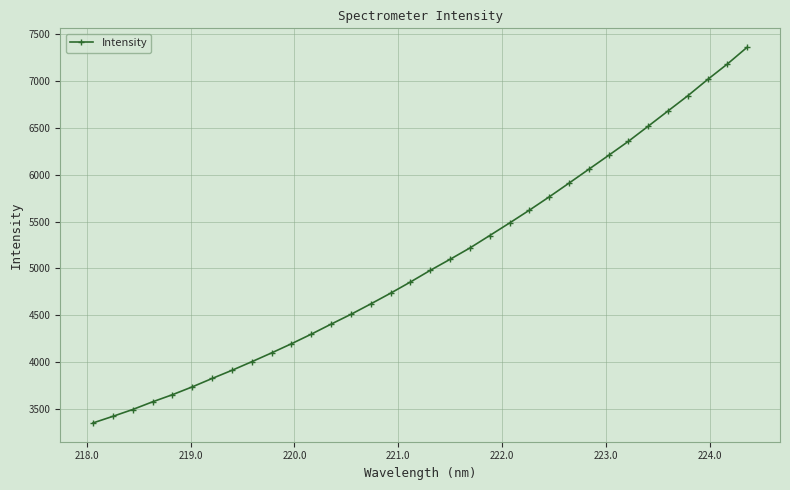

What is the value of the 3rd point from the left?

3493.0